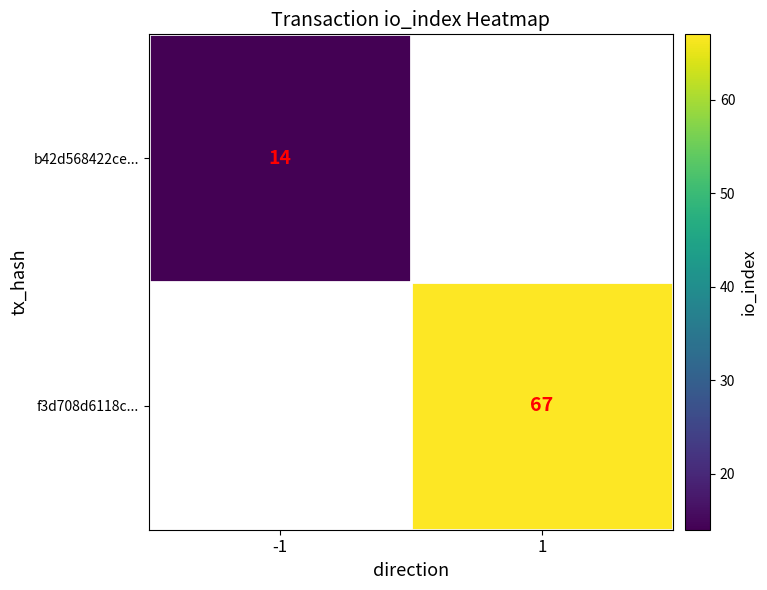

The b42d568422ce... series shows 14 at -1. True or false?

True